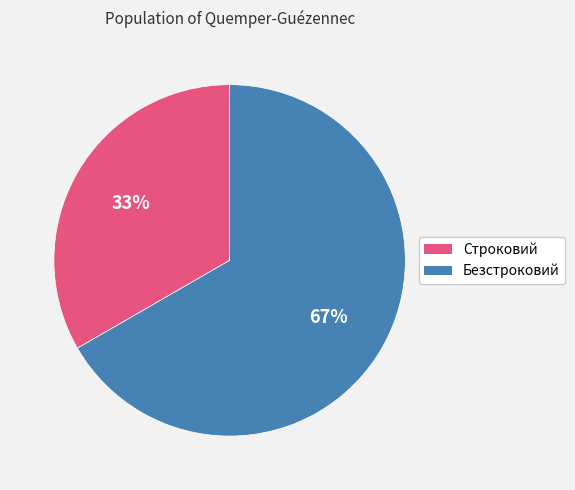

Between Безстроковий and Строковий, which is larger?

Безстроковий